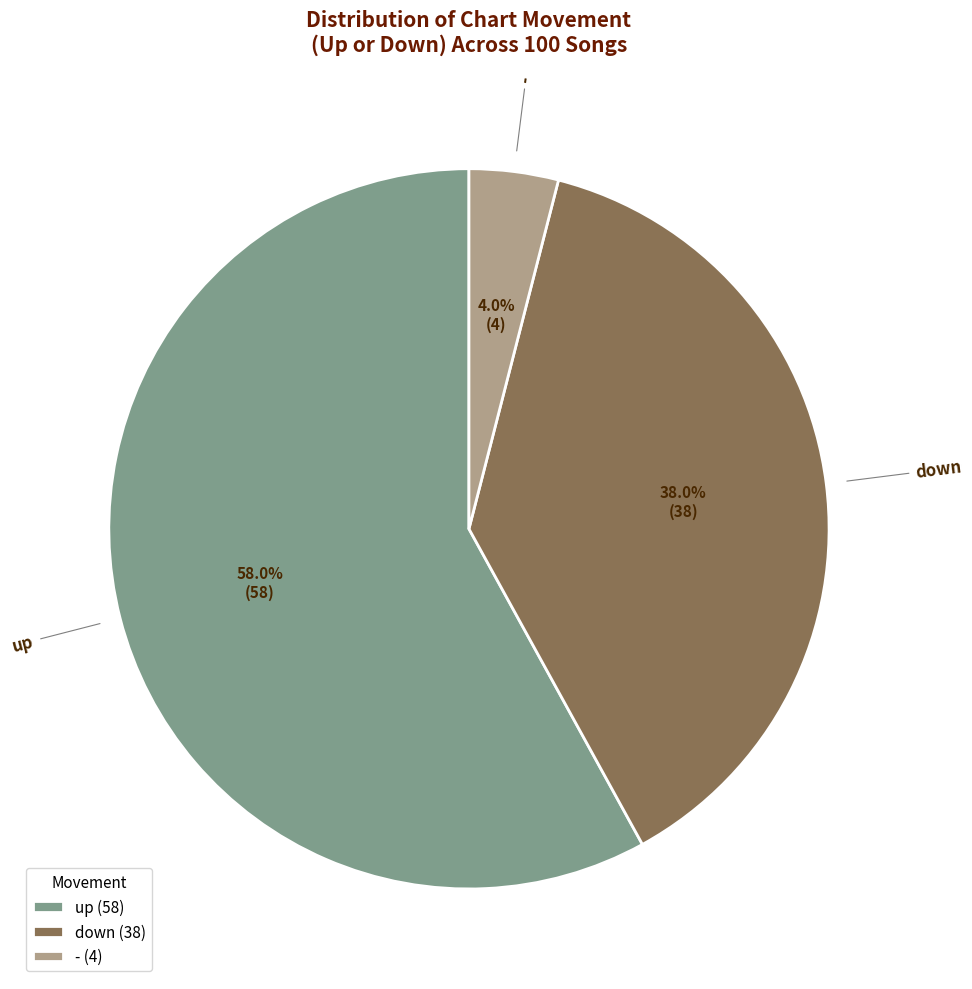

How many segments does this pie chart have?

3